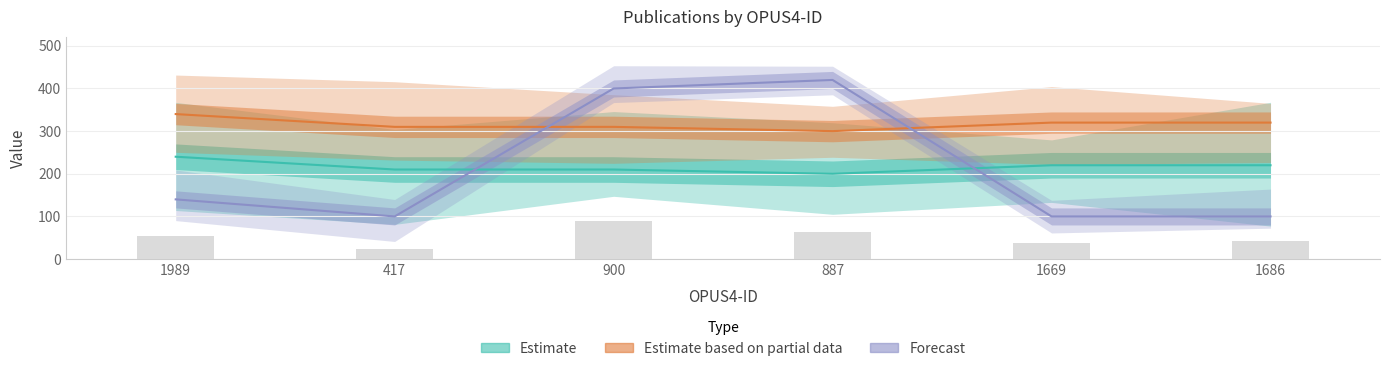

Which series has the largest total across all categories?

Datum der Erstveröffentlichung (Estimate based on partial data)